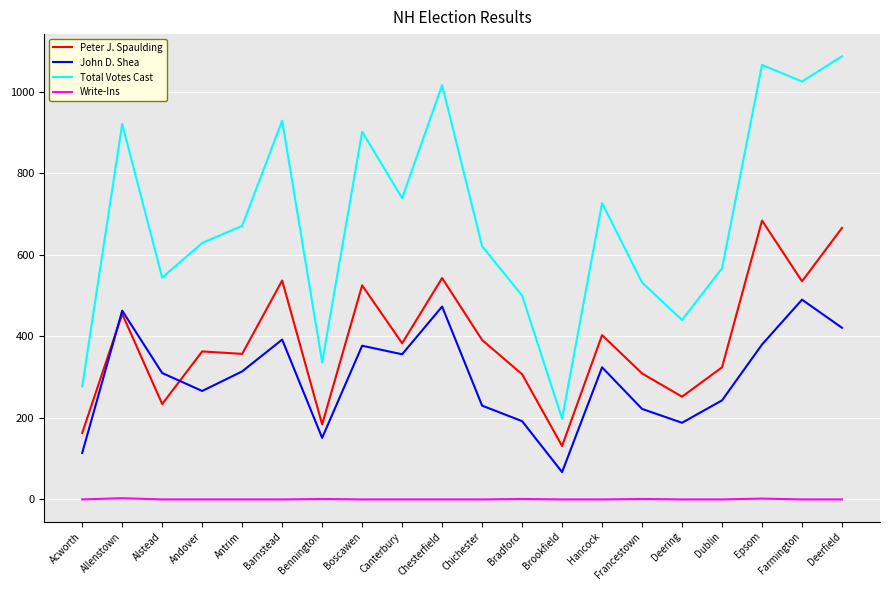

The Total Votes Cast series shows 727 at Hancock. True or false?

True